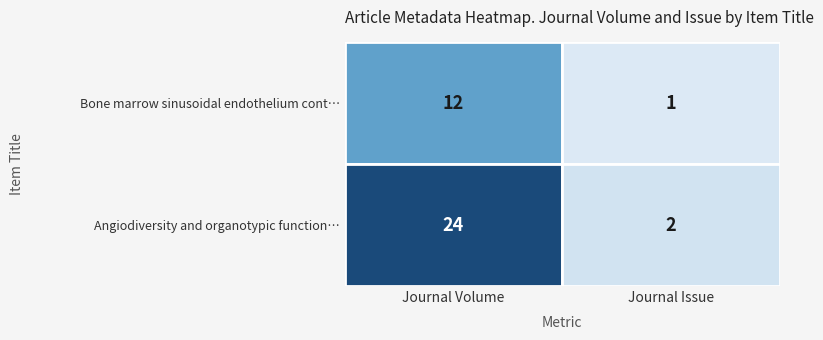

What is the difference between the Bone marrow sinusoidal endothelium cont… values at 1 and 0?

11